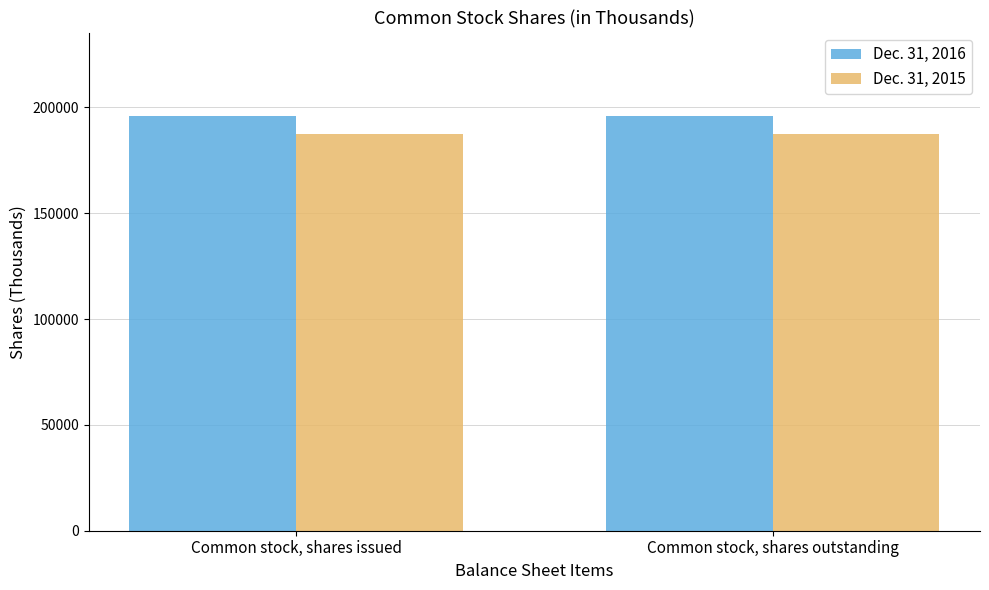

What value does the Dec. 31, 2015 series have at Common stock, shares outstanding?

187399